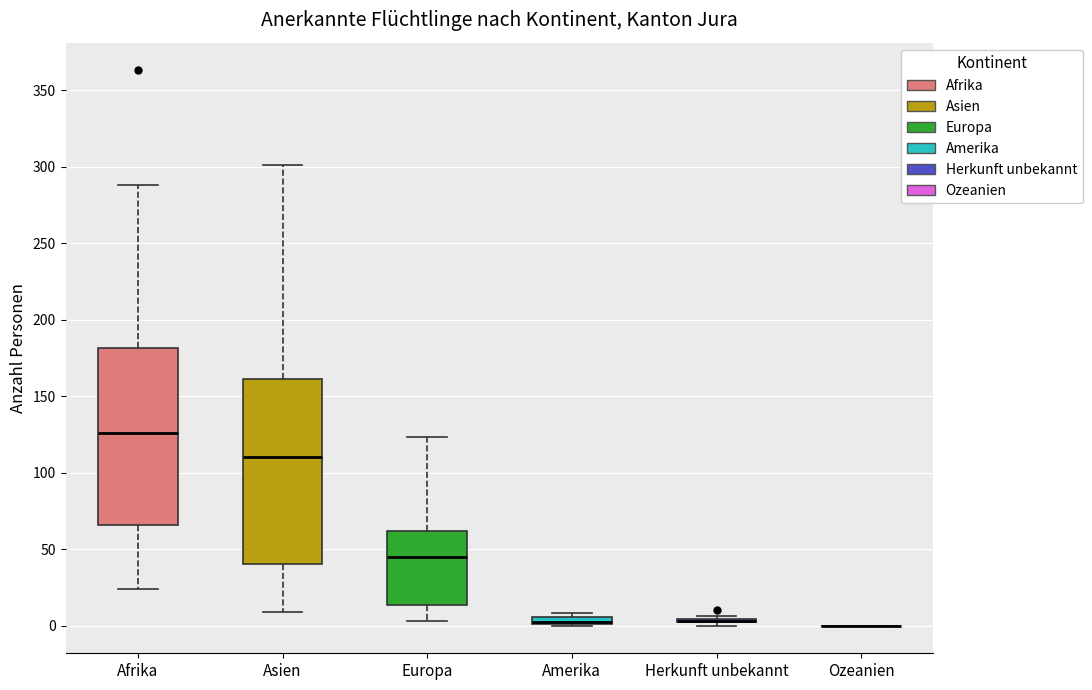

Comparing the boxes themselves (not the whiskers), which one is the tallest?

Asien